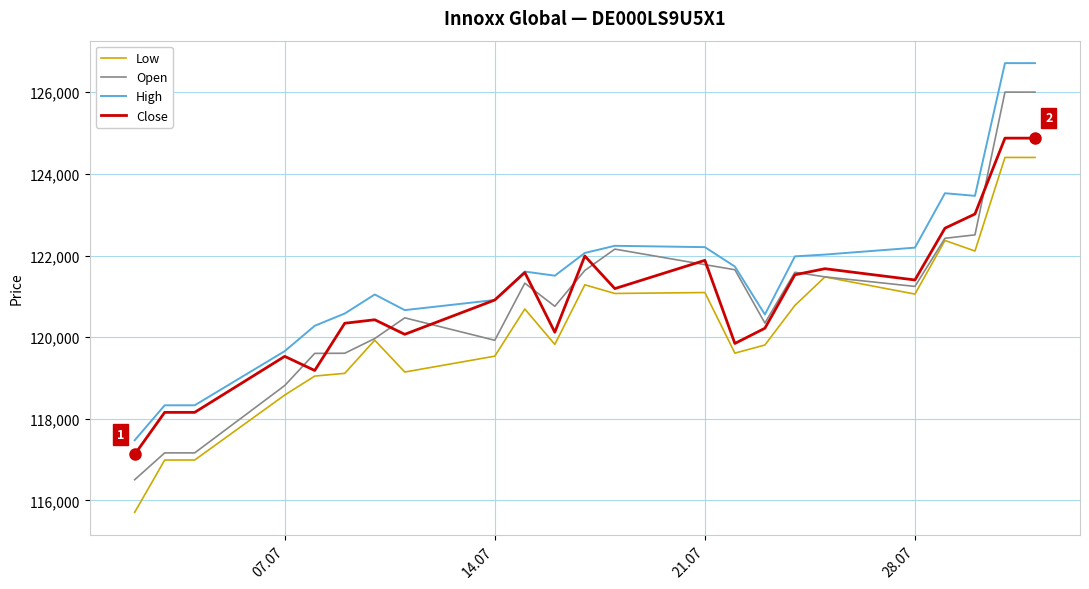

True or false: High and Low intersect in this chart.

False